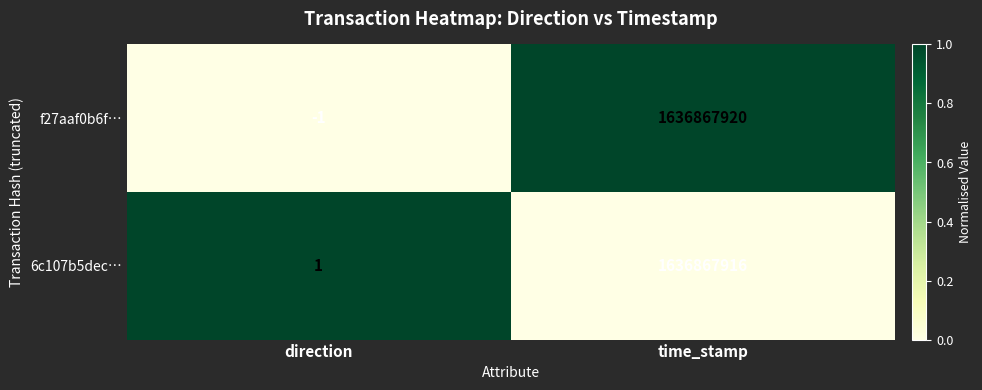

What is the difference between the highest and lowest values at time_stamp?

4